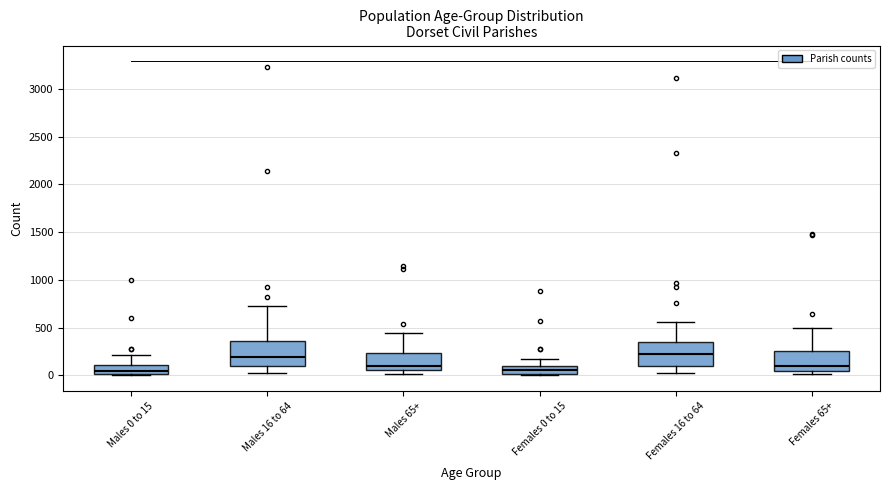

Where does the lower whisker of the box for Males 16 to 64 end on the y-axis? The values are not printed on the chart, so give them approximately, as read against the axis.

50